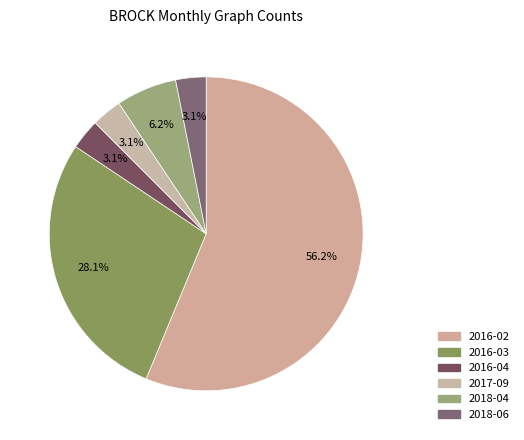

How many slices are in this pie chart?

6